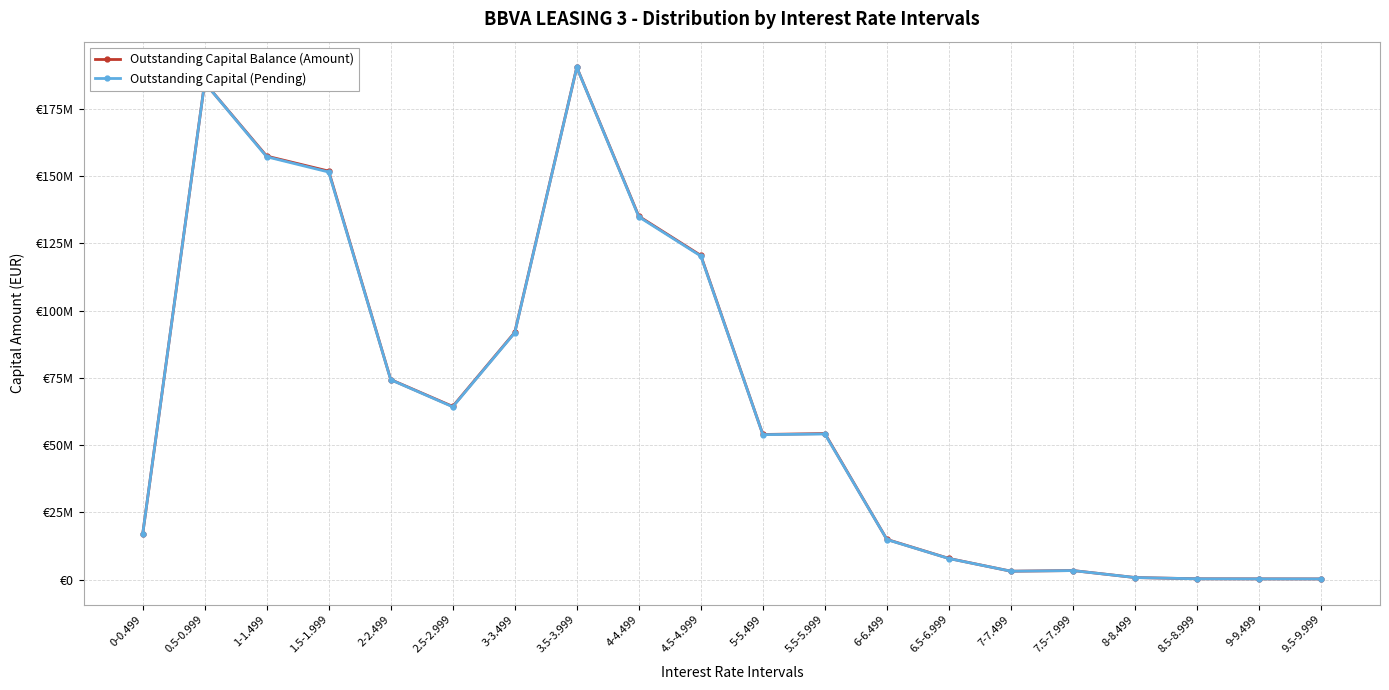

Does the chart have visible grid lines?

Yes